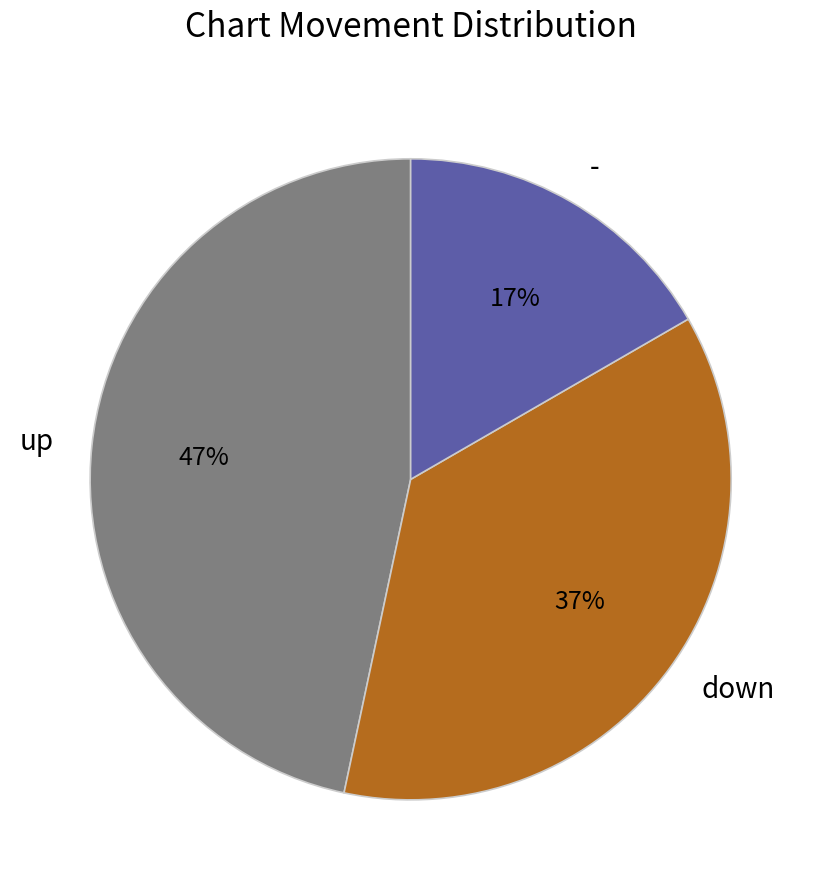

To the nearest percent, what percentage of the pie is -?

17%